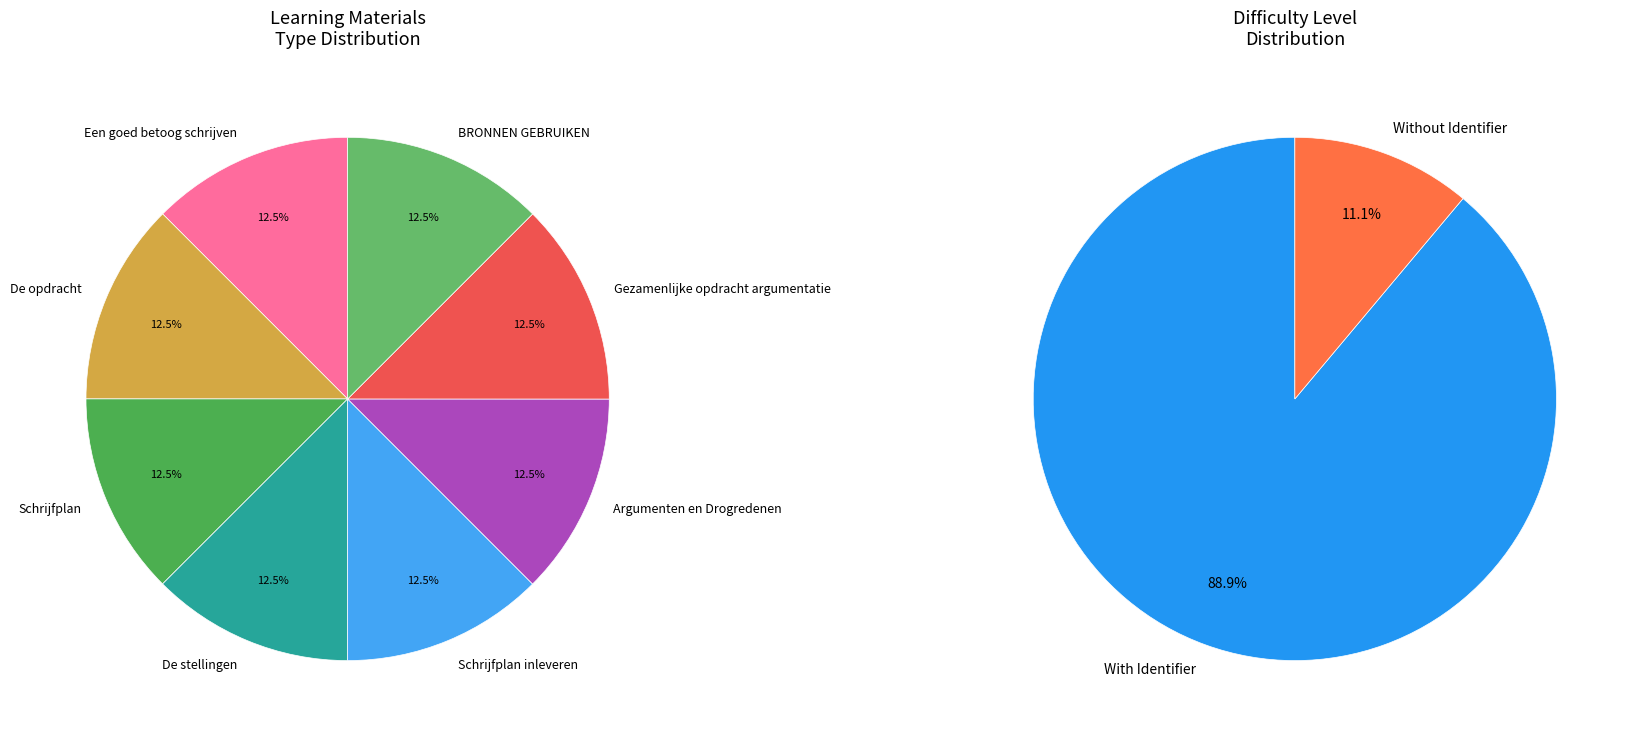

Is it true that Schrijfplan inleveren is 13% of the pie?

True